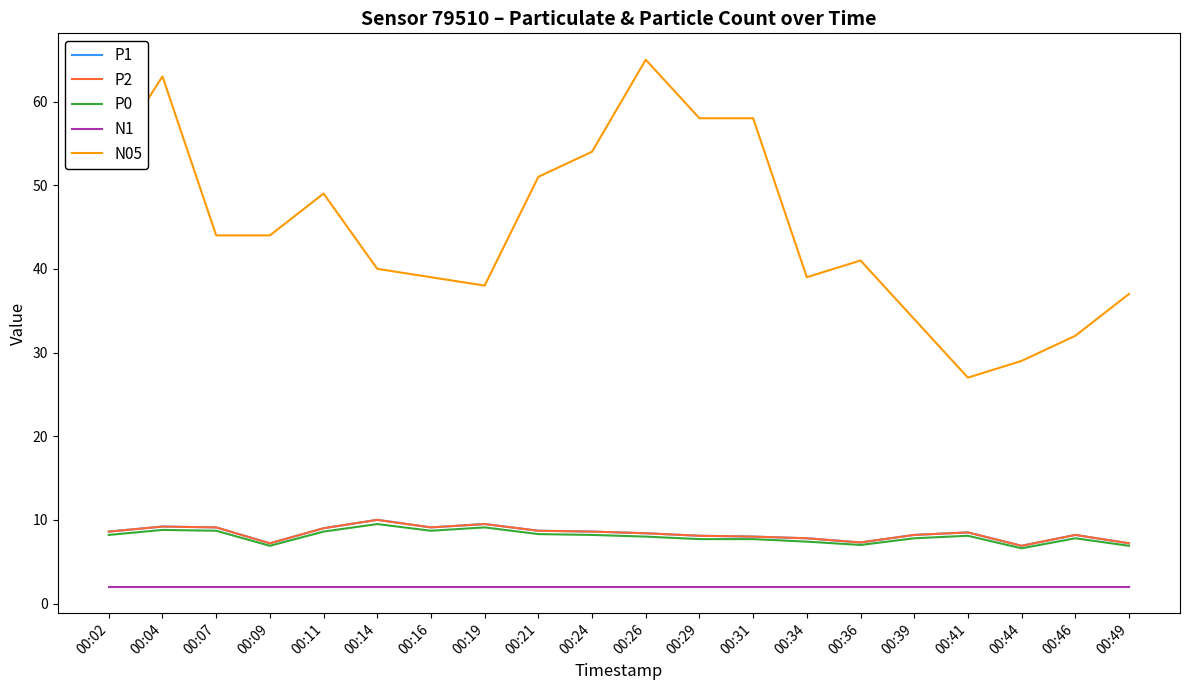

True or false: N05 and P1 cross at least once.

False